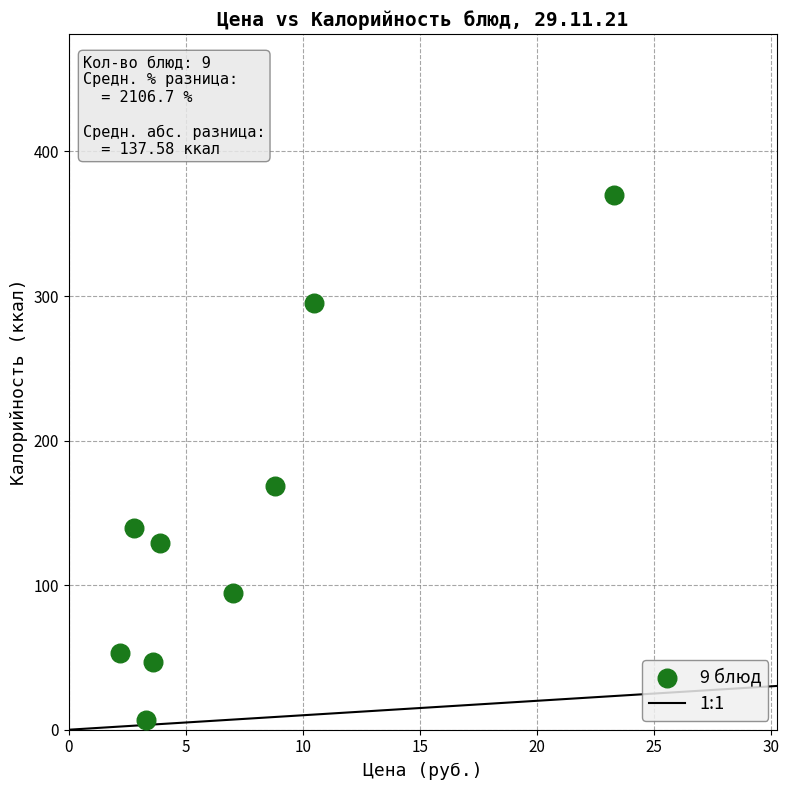

What Y value in the scatter plot is closest to 188?

168.4